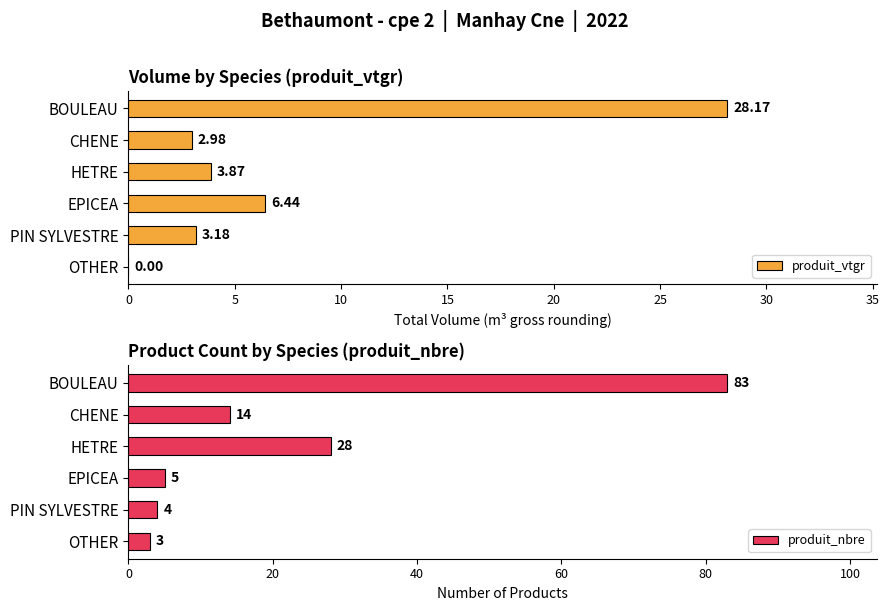

At which label does produit_vtgr reach its peak?

BOULEAU